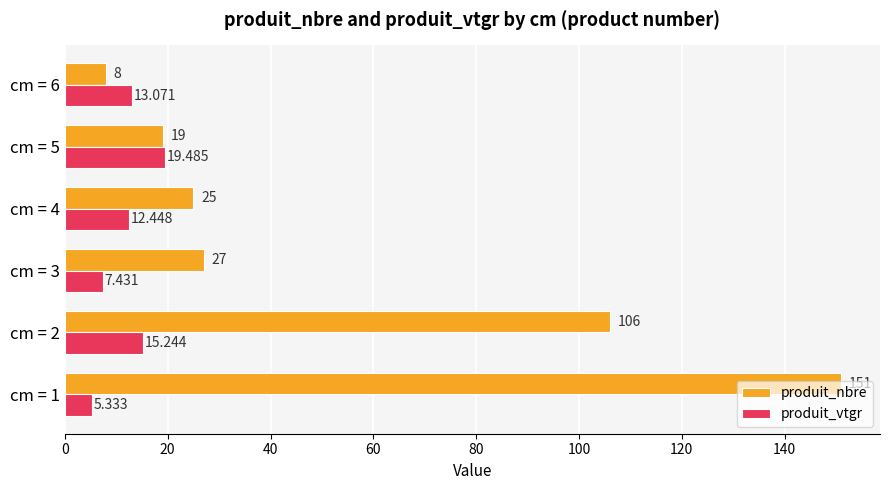

Count the number of data series in this chart.

2